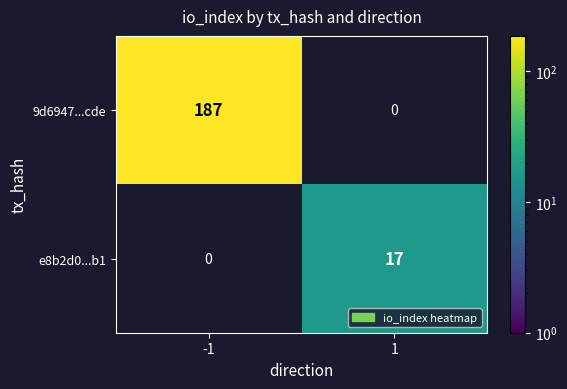

Is it true that 9d6947...cde equals 187 at -1?

True